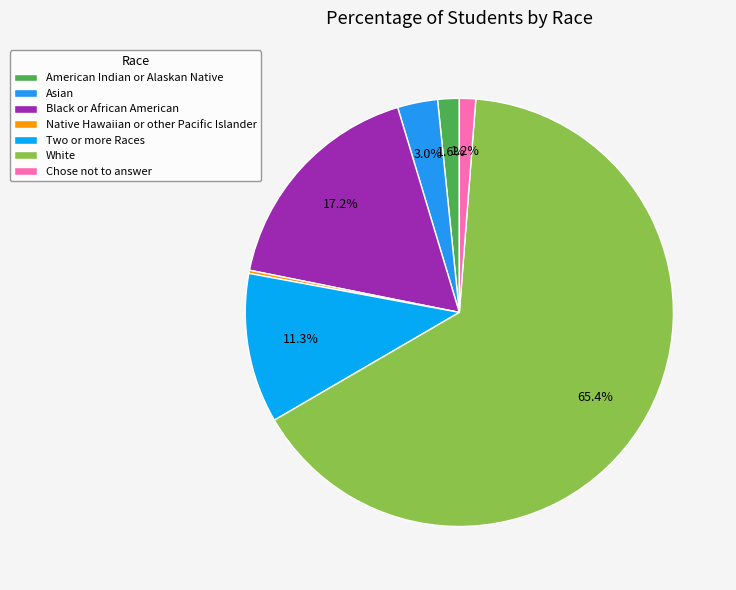

Which category has the biggest portion of the pie?

White